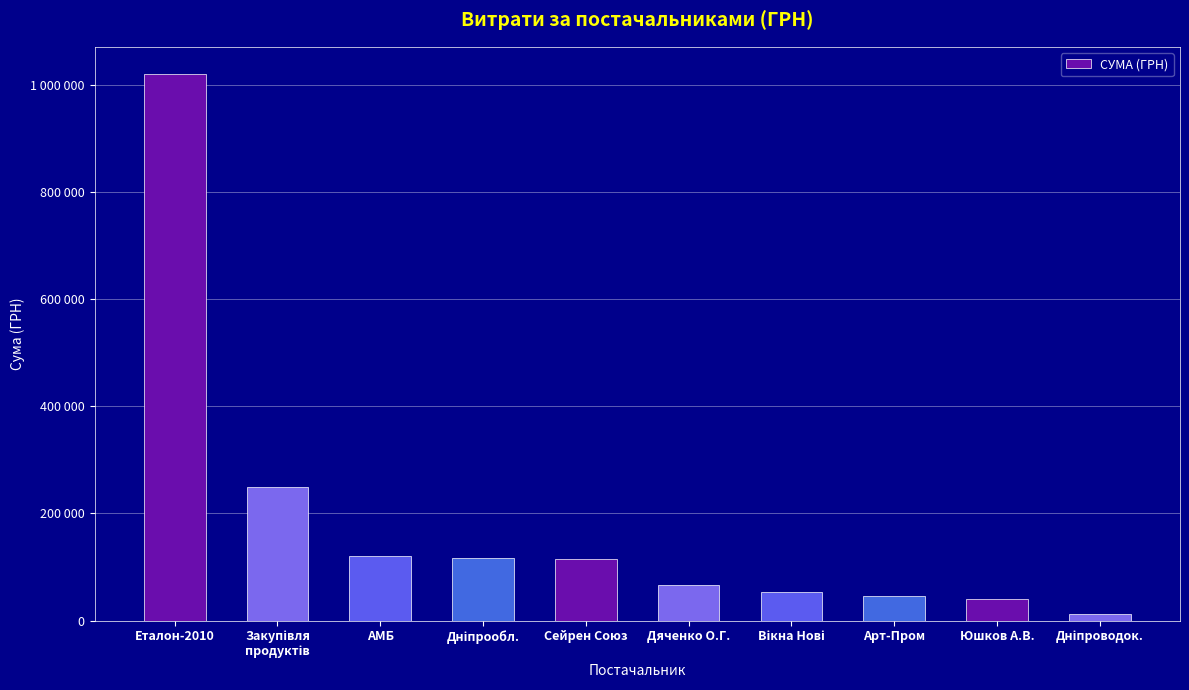

What is the label of the 10th bar from the right?

Еталон-2010